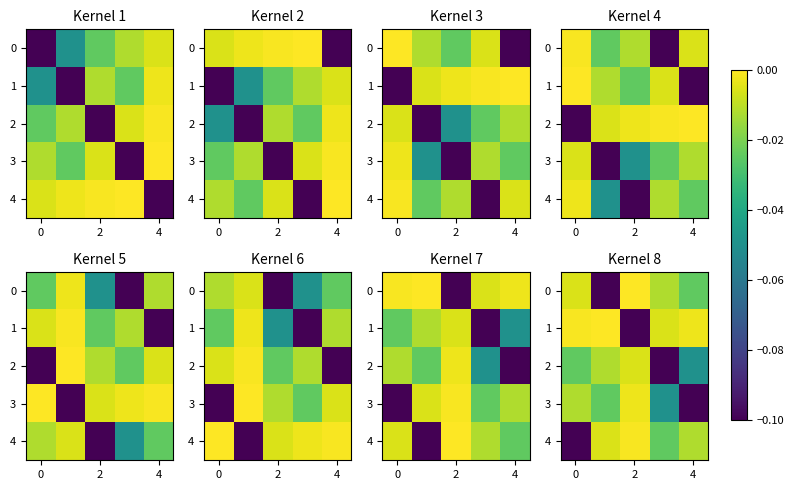

At 2, list the series in order from largest to smallest.

0, 4, 3, 2, 1